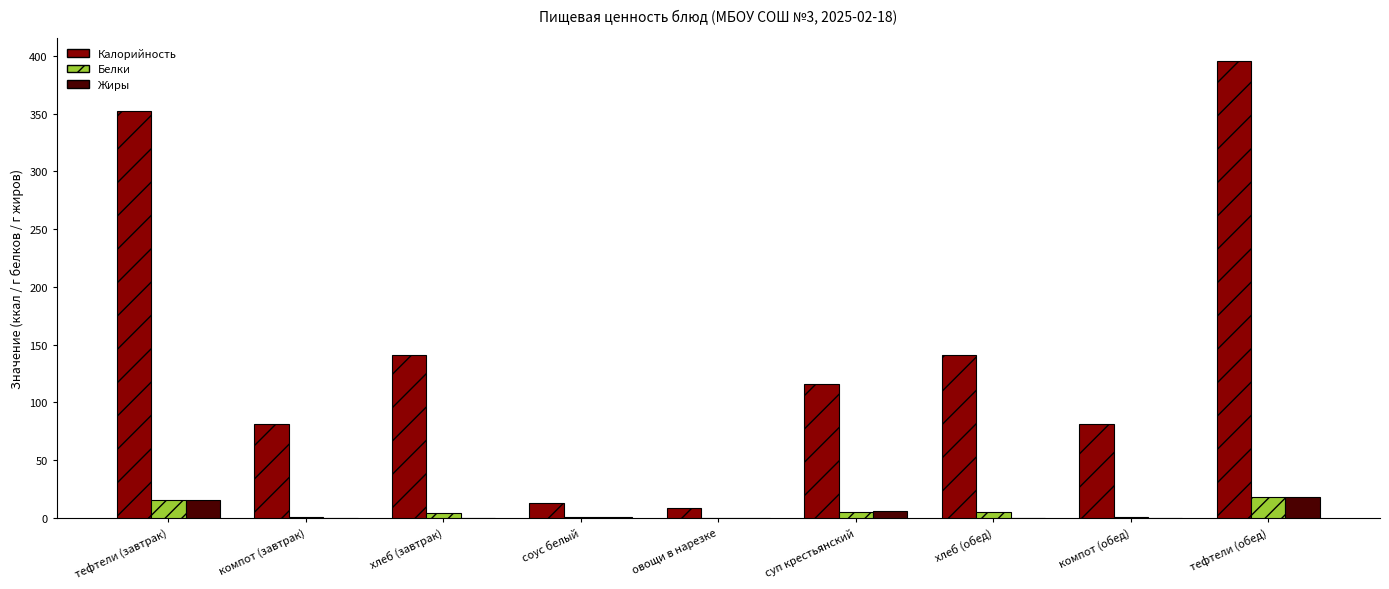

Which series has the widest spread of values?

Калорийность